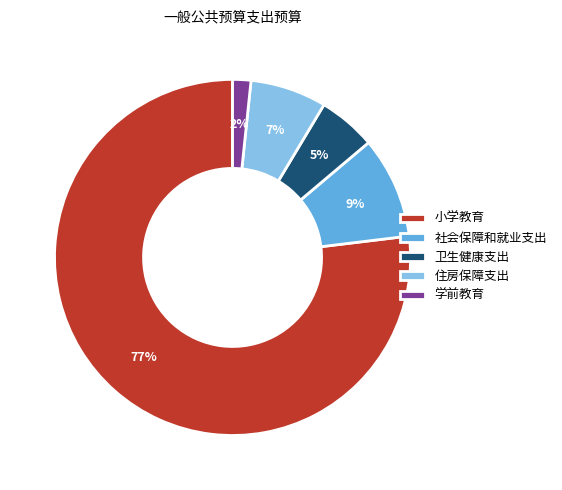

Which category has the biggest portion of the pie?

小学教育